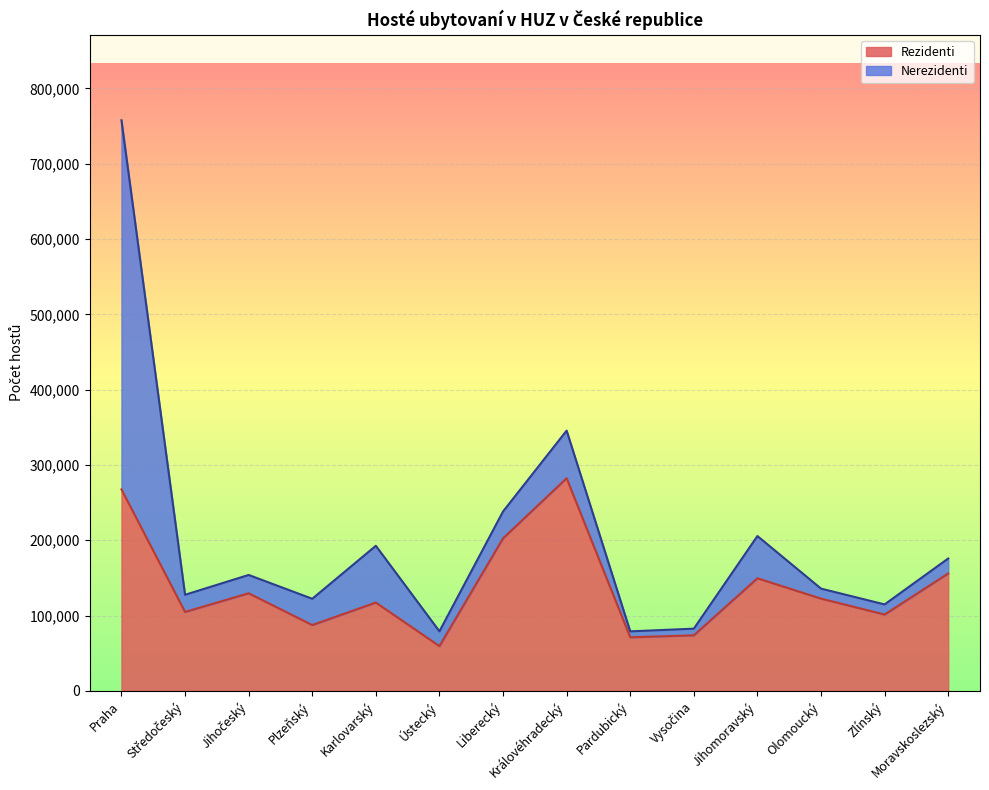

What is the ratio of the value at Plzeňský to the value at Ústecký?

1.5